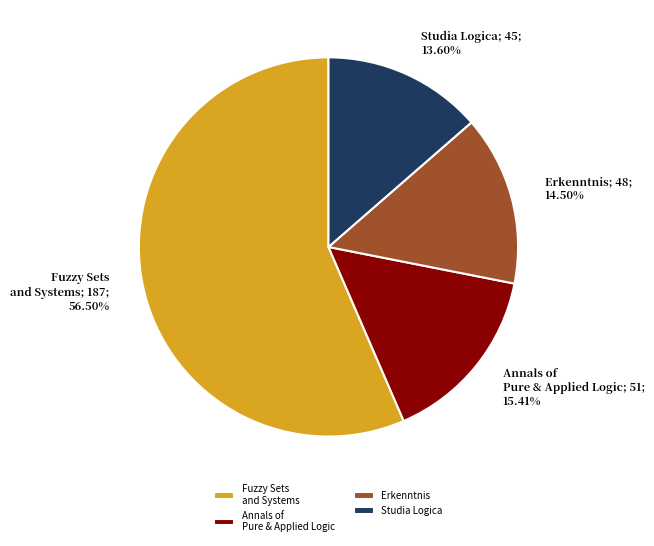

What is the total percentage of Erkenntnis and Fuzzy Sets and Systems?

71.0%